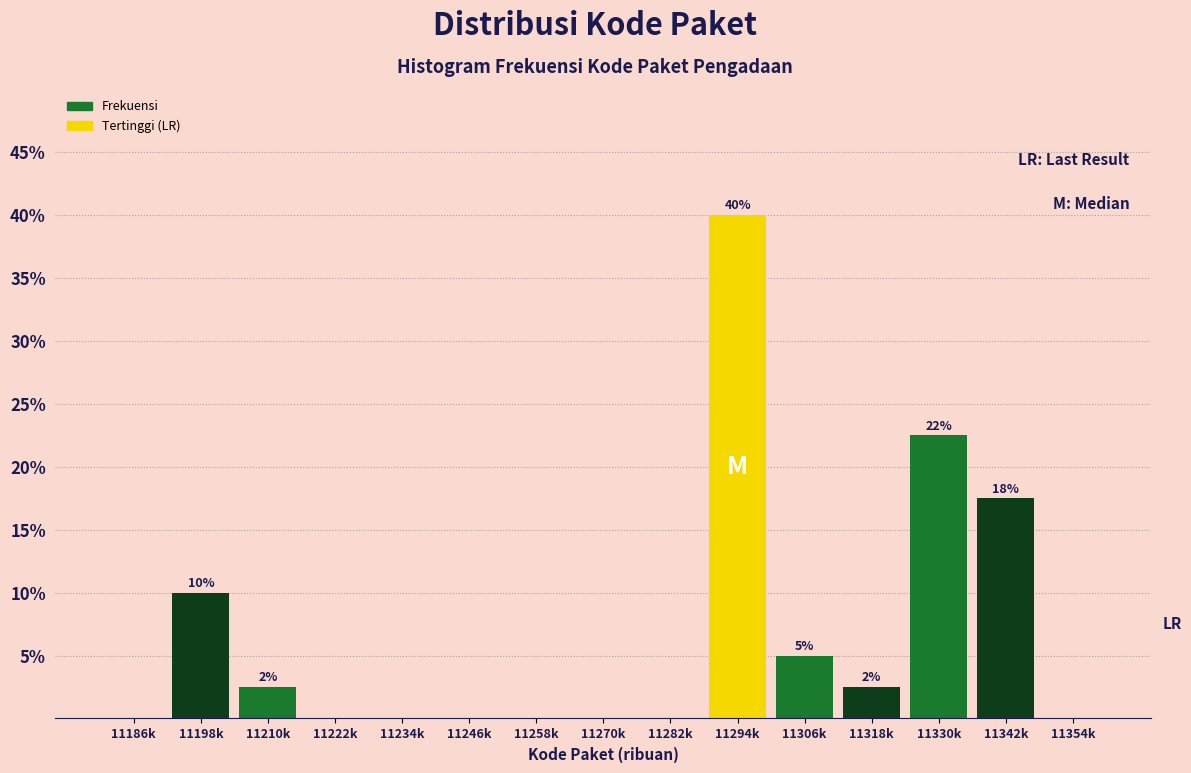

Reading left to right, transcribe all the data shown in this chart.

11186k=0.0	11198k=10.0	11210k=2.5	11222k=0.0	11234k=0.0	11246k=0.0	11258k=0.0	11270k=0.0	11282k=0.0	11294k=40.0	11306k=5.0	11318k=2.5	11330k=22.5	11342k=17.5	11354k=0.0